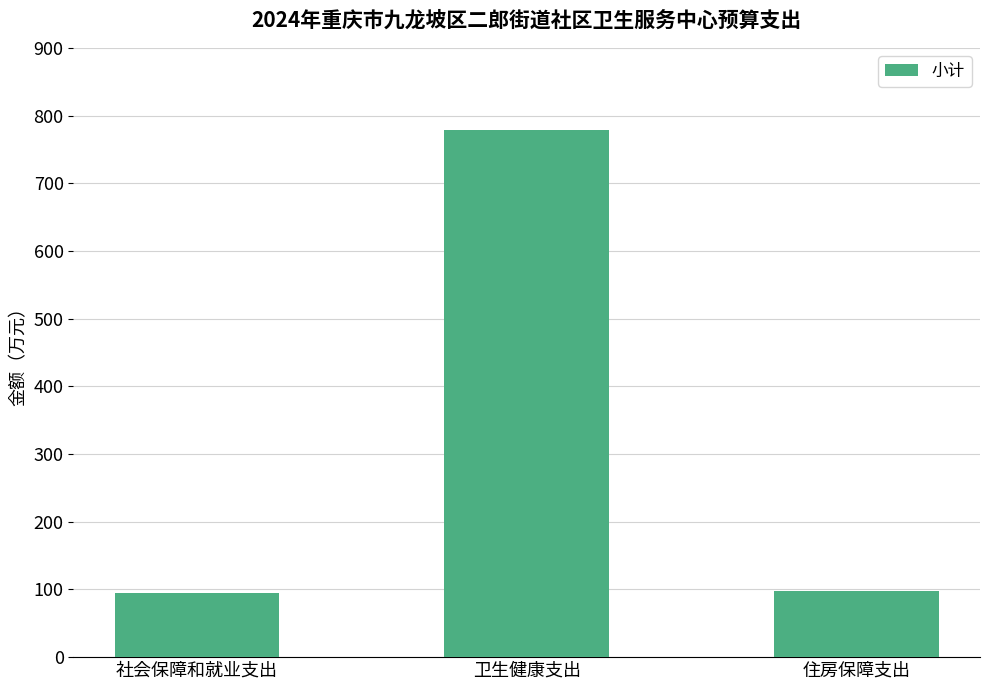

What is the change in value from 社会保障和就业支出 to 住房保障支出?

+2.3